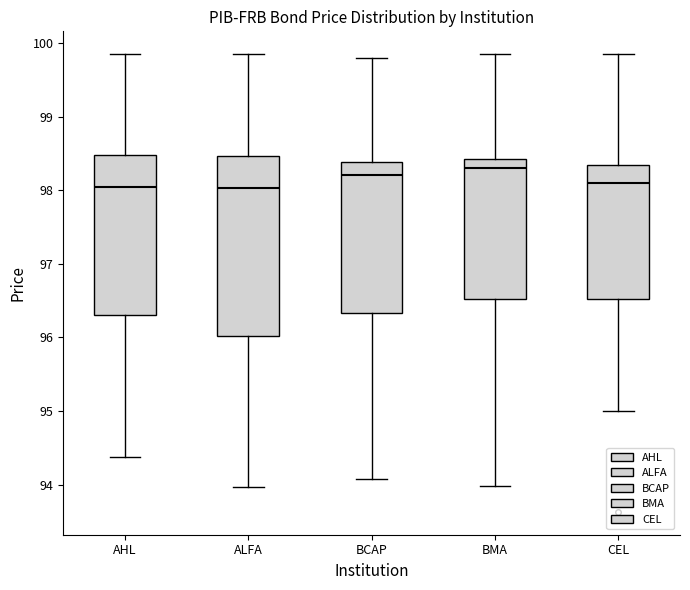

Comparing the boxes themselves (not the whiskers), which one is the tallest?

ALFA